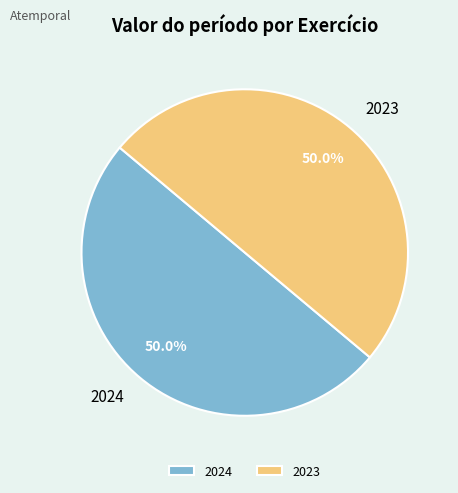

Is it true that 2023 is 61% of the pie?

False